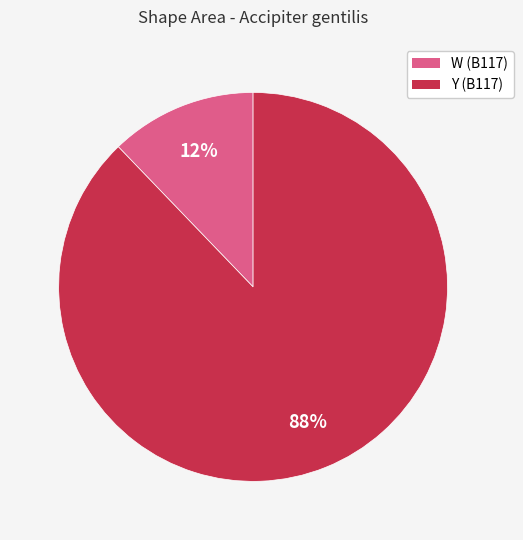

Approximately how many times larger is the value at W (B117) compared to Y (B117)?

0.1